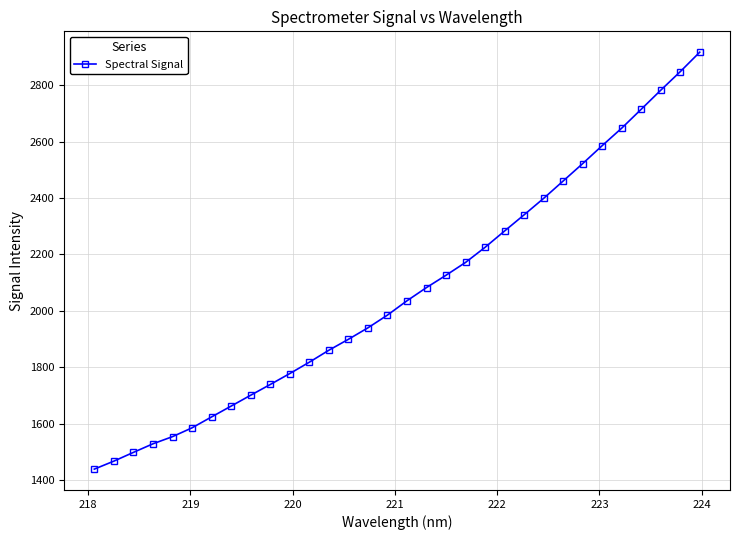

What is the sum of all values?

66210.7